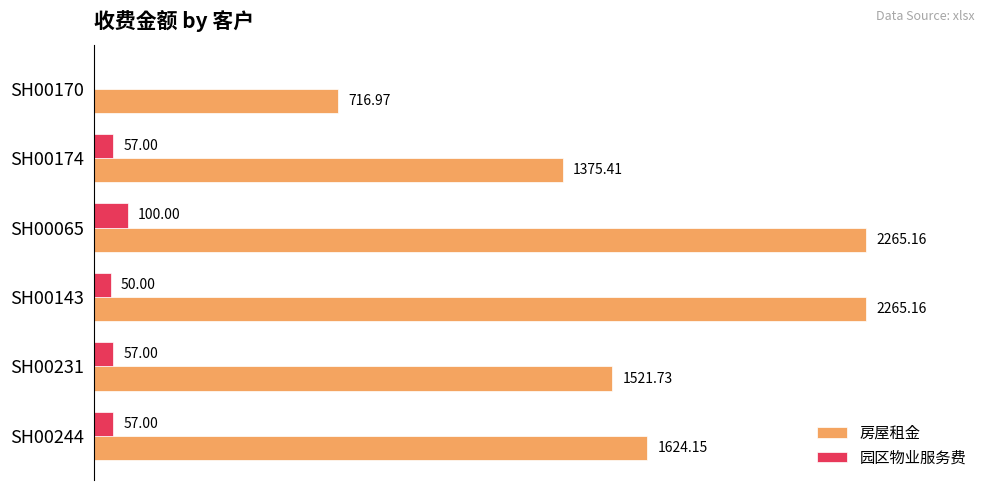

Which series changed the most between SH00244 and SH00174?

房屋租金